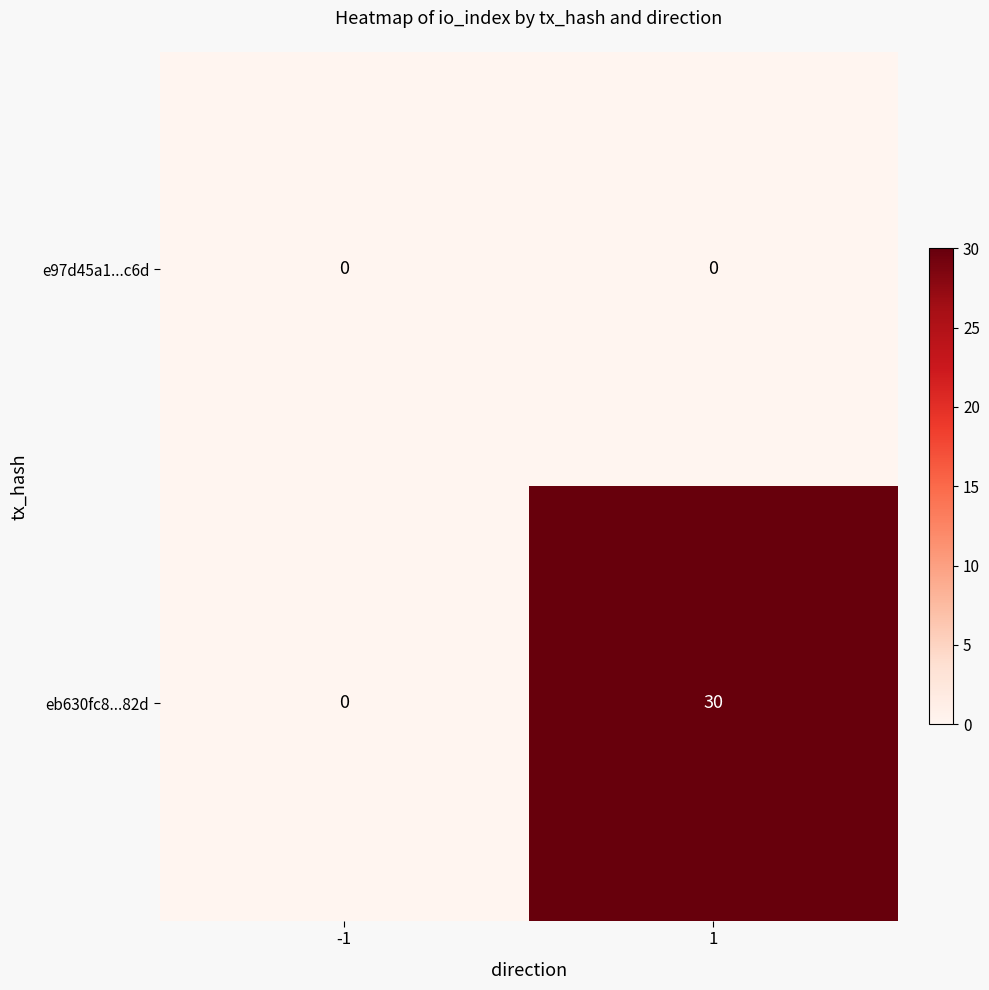

What is the difference between the maximum and minimum values in the eb630fc8...82d series?

30